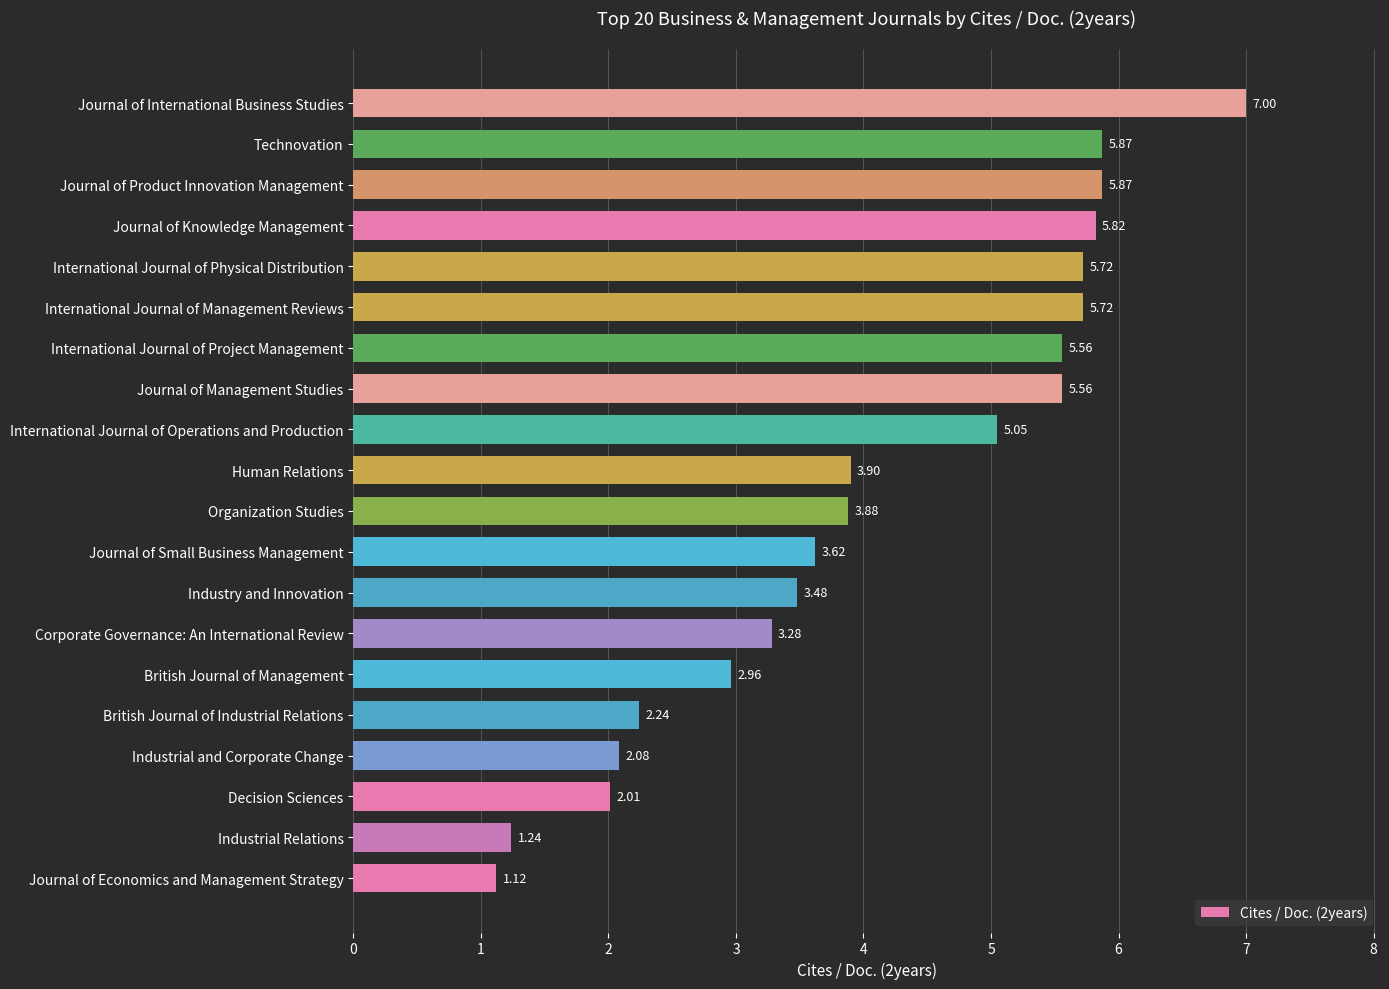

What is the maximum value shown in the chart?

7.0